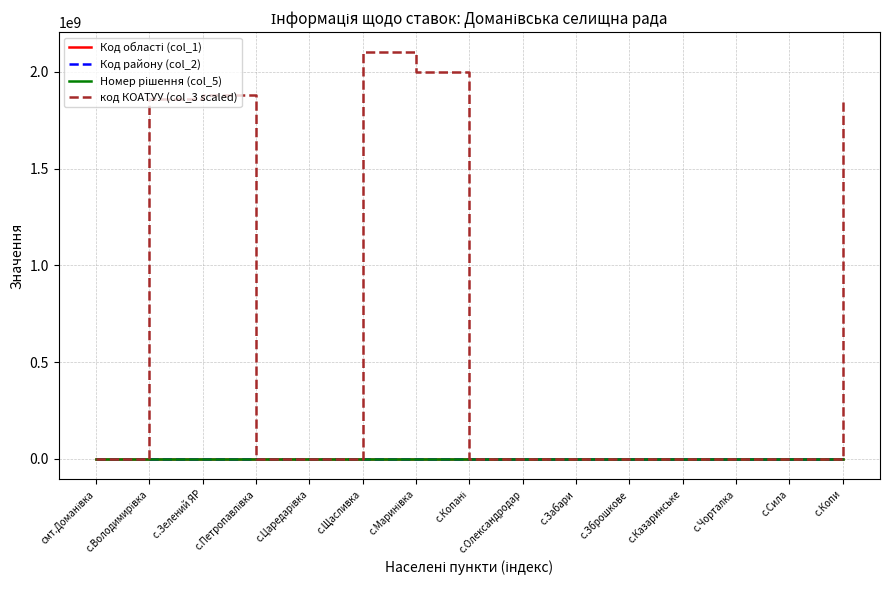

Reading left to right, list all the values displayed in this chart.

Код області (col_1): смт.Доманівка=20.0	с.Володимирівка=20.0	с.Зелений ЯР=20.0	с.Петропавлівка=20.0	с.Царедарівка=20.0	с.Щасливка=20.0	с.Маринівка=20.0	с.Копані=20.0	с.Олександродар=20.0	с.Забари=20.0	с.Зброшкове=20.0	с.Казаринське=20.0	с.Чорталка=20.0	с.Сила=20.0	с.Копи=20.0
Код району (col_2): смт.Доманівка=20.0	с.Володимирівка=20.0	с.Зелений ЯР=20.0	с.Петропавлівка=20.0	с.Царедарівка=20.0	с.Щасливка=20.0	с.Маринівка=20.0	с.Копані=20.0	с.Олександродар=20.0	с.Забари=20.0	с.Зброшкове=20.0	с.Казаринське=20.0	с.Чорталка=20.0	с.Сила=20.0	с.Копи=20.0
Номер рішення (col_5): смт.Доманівка=20.0	с.Володимирівка=20.0	с.Зелений ЯР=20.0	с.Петропавлівка=20.0	с.Царедарівка=20.0	с.Щасливка=20.0	с.Маринівка=20.0	с.Копані=20.0	с.Олександродар=20.0	с.Забари=20.0	с.Зброшкове=20.0	с.Казаринське=20.0	с.Чорталка=20.0	с.Сила=20.0	с.Копи=20.0
код КОАТУУ (col_3 scaled): смт.Доманівка=0.0	с.Володимирівка=1857966101.7	с.Зелений ЯР=1879322033.9	с.Петропавлівка=498305.1	с.Царедарівка=640678.0	с.Щасливка=2100000000.0	с.Маринівка=2000338983.1	с.Копані=355932.2	с.Олександродар=427118.6	с.Забари=71186.4	с.Зброшкове=142372.9	с.Казаринське=213559.3	с.Чорталка=284745.8	с.Сила=569491.5	с.Копи=1858108474.6